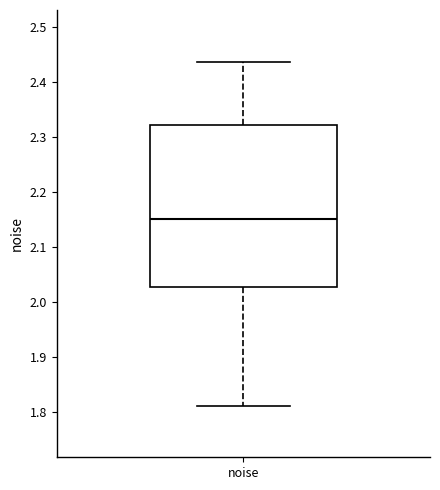

Where is the upper edge of the box for noise on the y-axis? The values are not printed on the chart, so give them approximately, as read against the axis.

2.32